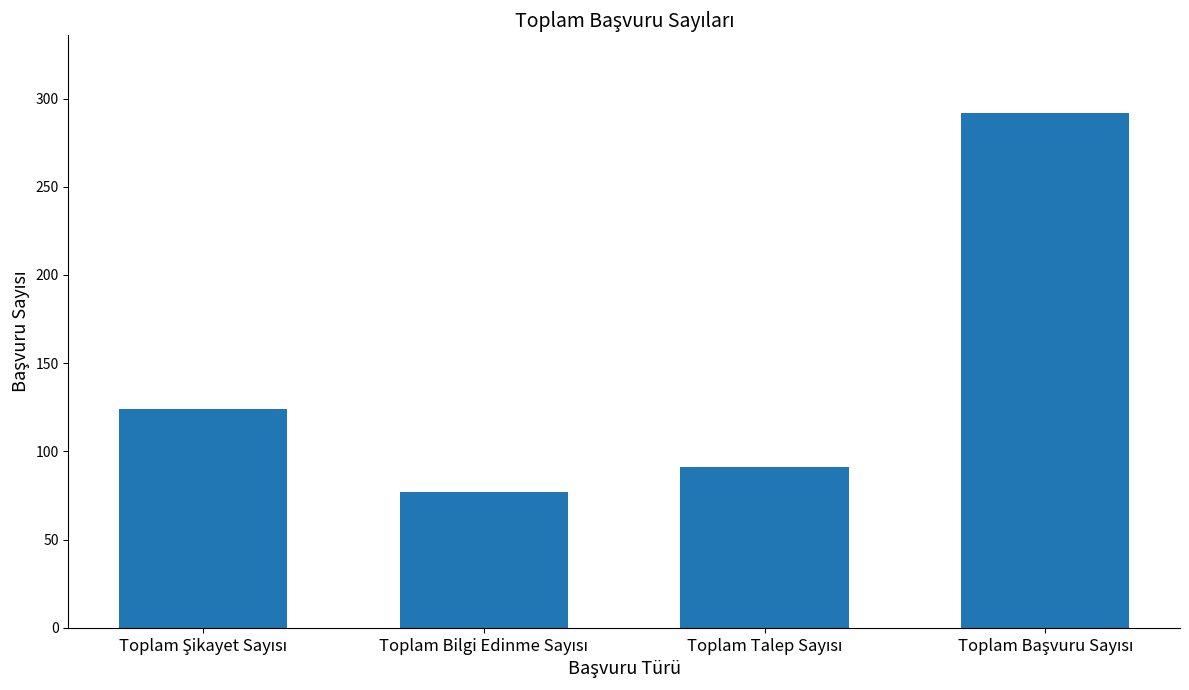

What is the average value?

146